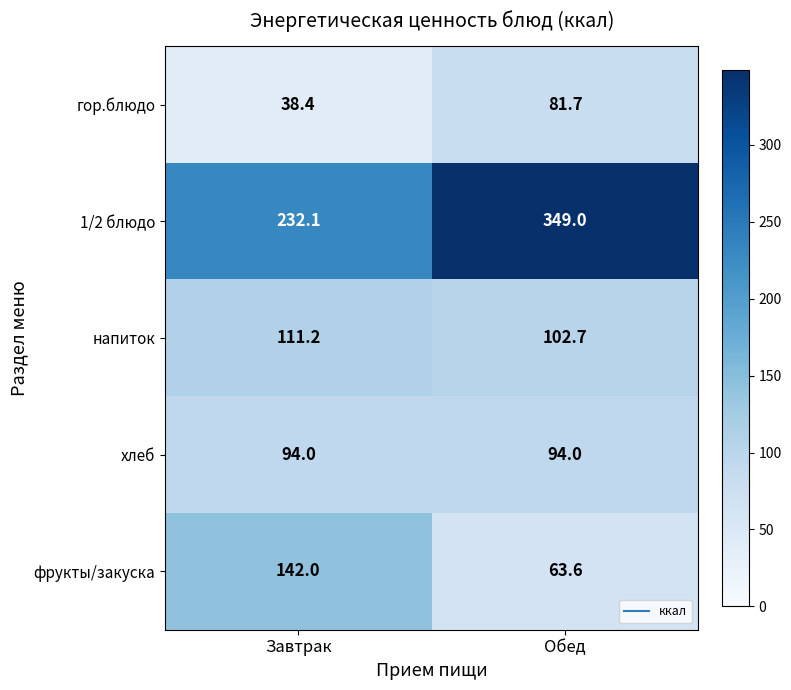

What is the sum of the хлеб values at Обед and Завтрак?

188.0